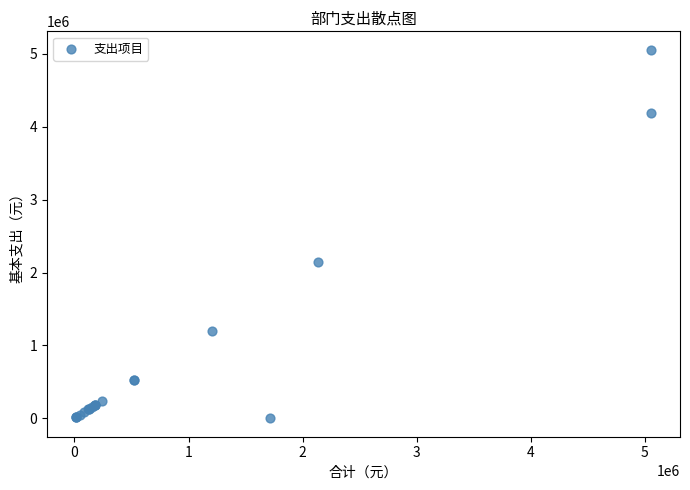

What Y value in the scatter plot is closest to 2528592?

2139730